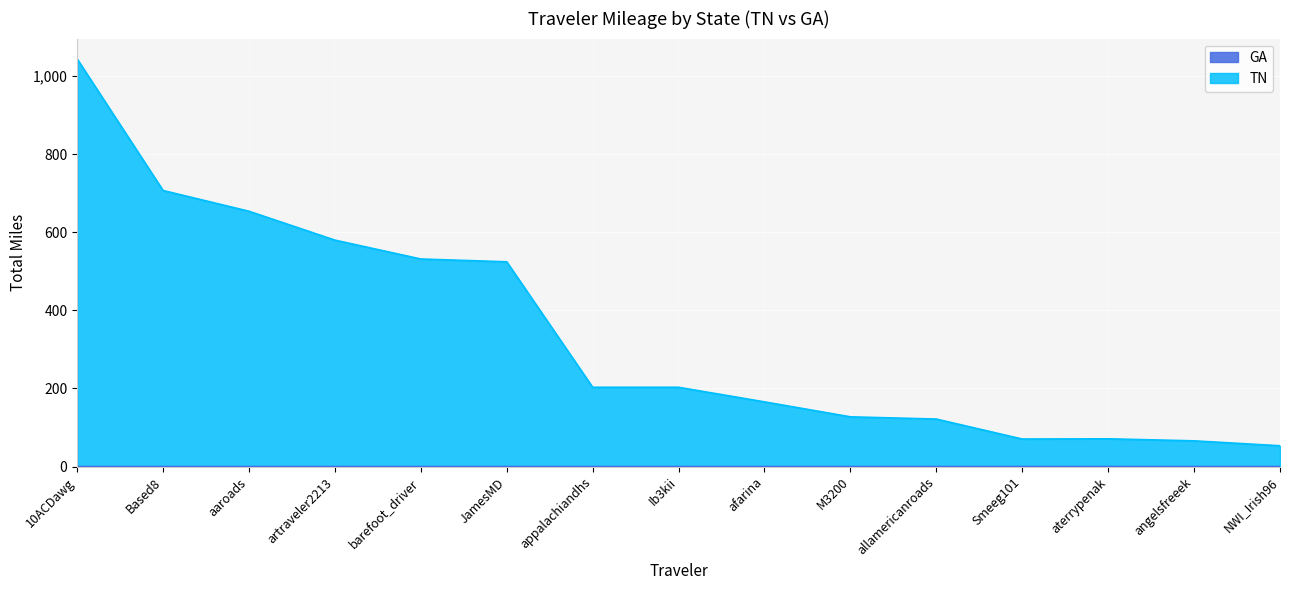

Rank the categories by TN value from lowest to highest.

NWI_Irish96, angelsfreeek, Smeeg101, aterrypenak, allamericanroads, M3200, afarina, Ib3kii, appalachiandhs, JamesMD, barefoot_driver, artraveler2213, aaroads, Based8, 10ACDawg